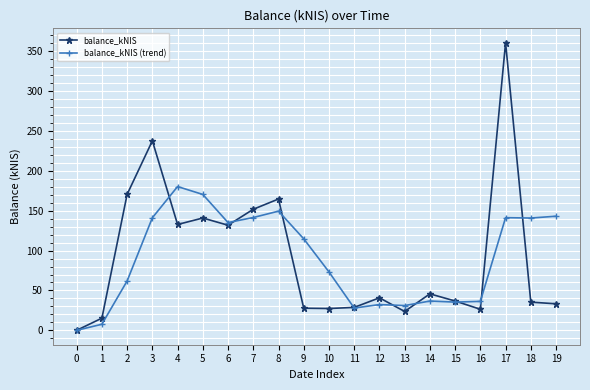

What is the sum of the balance_kNIS (trend) values at 10 and 6?

208.4